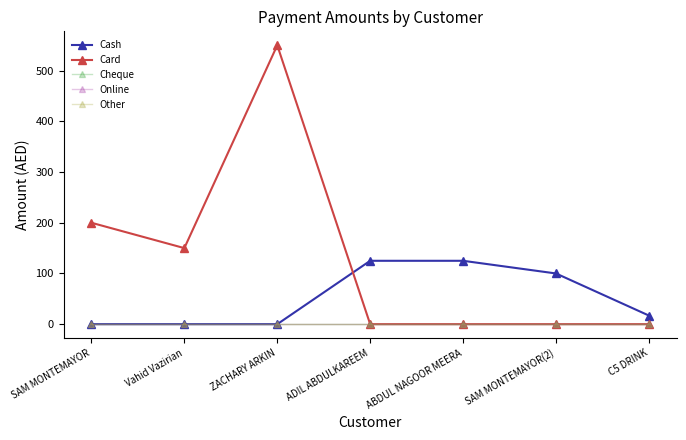

Reading right to left, extract all data points from this chart.

Cash: C5 DRINK=17	SAM MONTEMAYOR(2)=100	ABDUL NAGOOR MEERA=125	ADIL ABDULKAREEM=125	ZACHARY ARKIN=0	Vahid Vazirian=0	SAM MONTEMAYOR=0
Card: C5 DRINK=0	SAM MONTEMAYOR(2)=0	ABDUL NAGOOR MEERA=0	ADIL ABDULKAREEM=0	ZACHARY ARKIN=550	Vahid Vazirian=150	SAM MONTEMAYOR=200
Cheque: C5 DRINK=0	SAM MONTEMAYOR(2)=0	ABDUL NAGOOR MEERA=0	ADIL ABDULKAREEM=0	ZACHARY ARKIN=0	Vahid Vazirian=0	SAM MONTEMAYOR=0
Online: C5 DRINK=0	SAM MONTEMAYOR(2)=0	ABDUL NAGOOR MEERA=0	ADIL ABDULKAREEM=0	ZACHARY ARKIN=0	Vahid Vazirian=0	SAM MONTEMAYOR=0
Other: C5 DRINK=0	SAM MONTEMAYOR(2)=0	ABDUL NAGOOR MEERA=0	ADIL ABDULKAREEM=0	ZACHARY ARKIN=0	Vahid Vazirian=0	SAM MONTEMAYOR=0